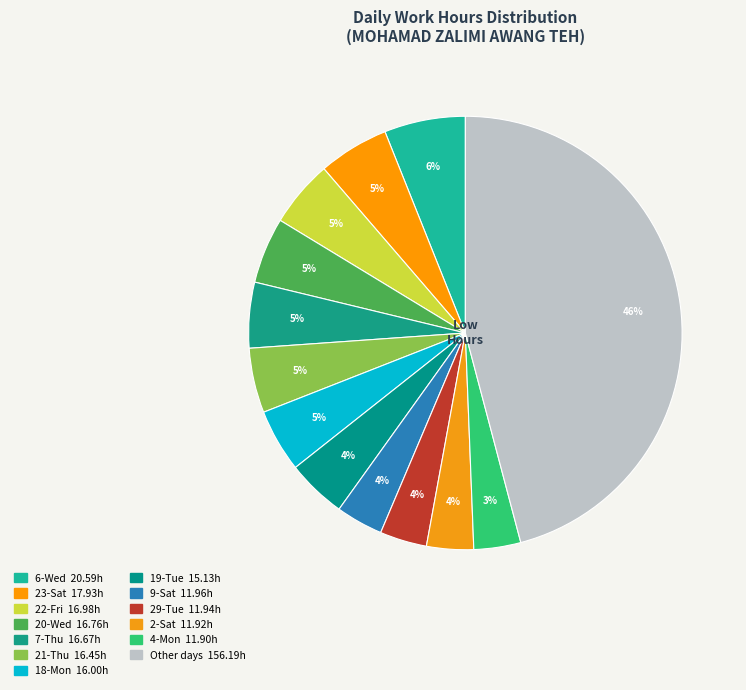

How many slices are in this pie chart?

13